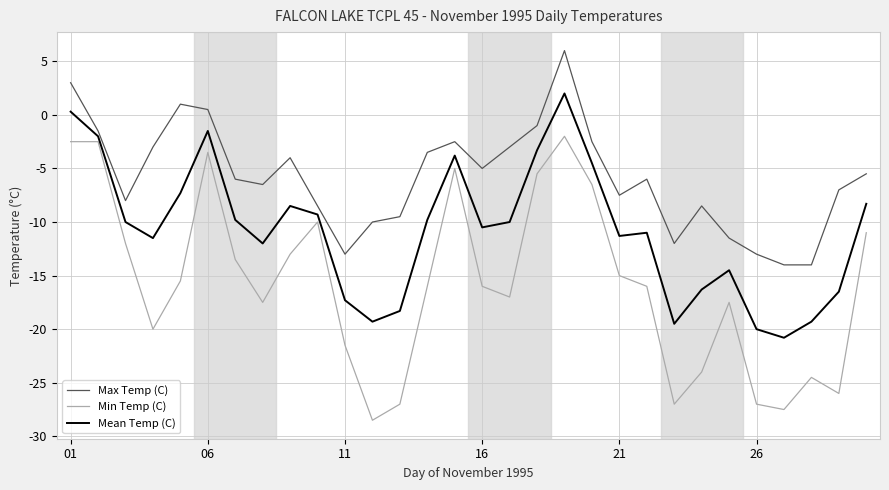

Which series has the largest total across all categories?

Max Temp (C)